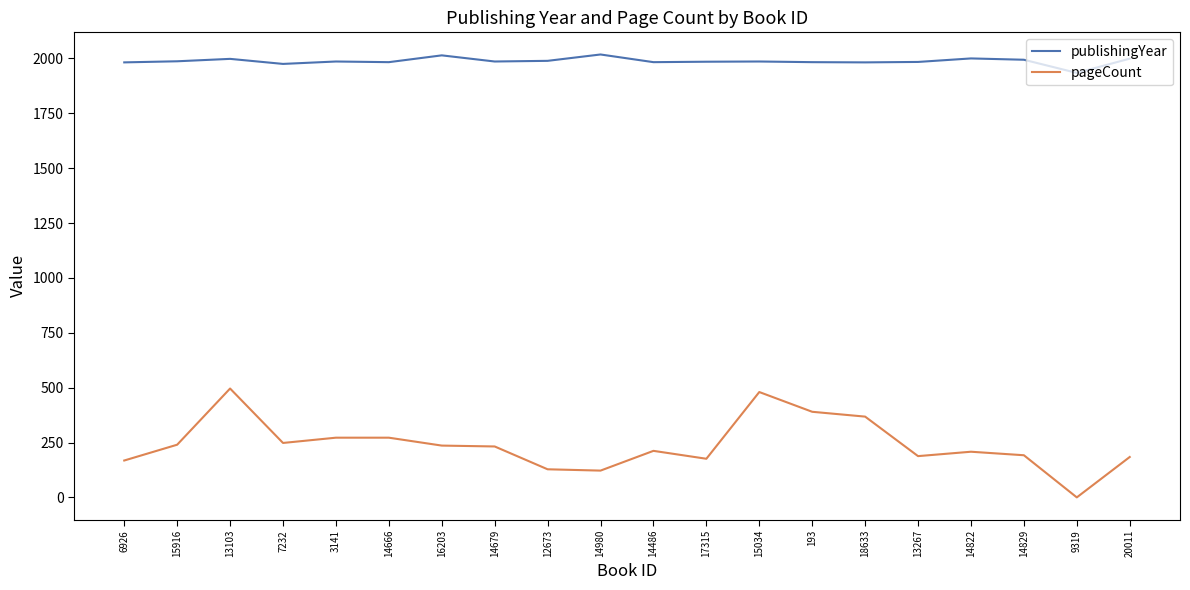

List the series in order of their overall mean, highest first.

publishingYear, pageCount